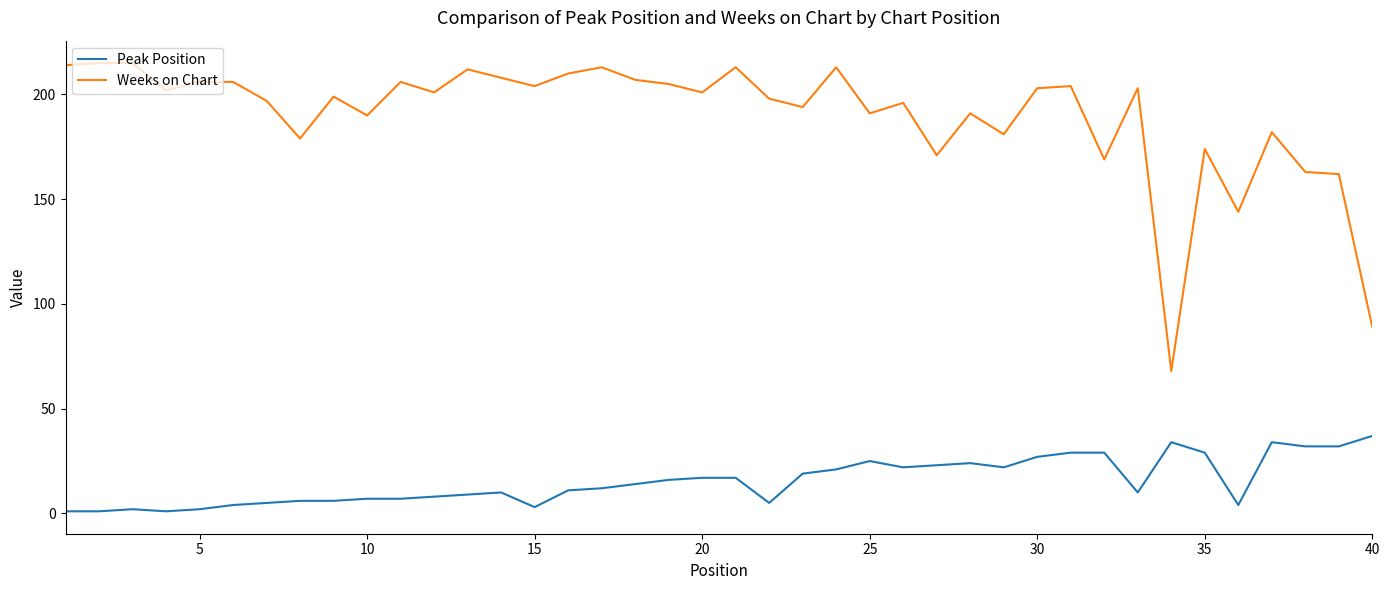

List the series in order of their peak value, lowest first.

Peak Position, Weeks on Chart